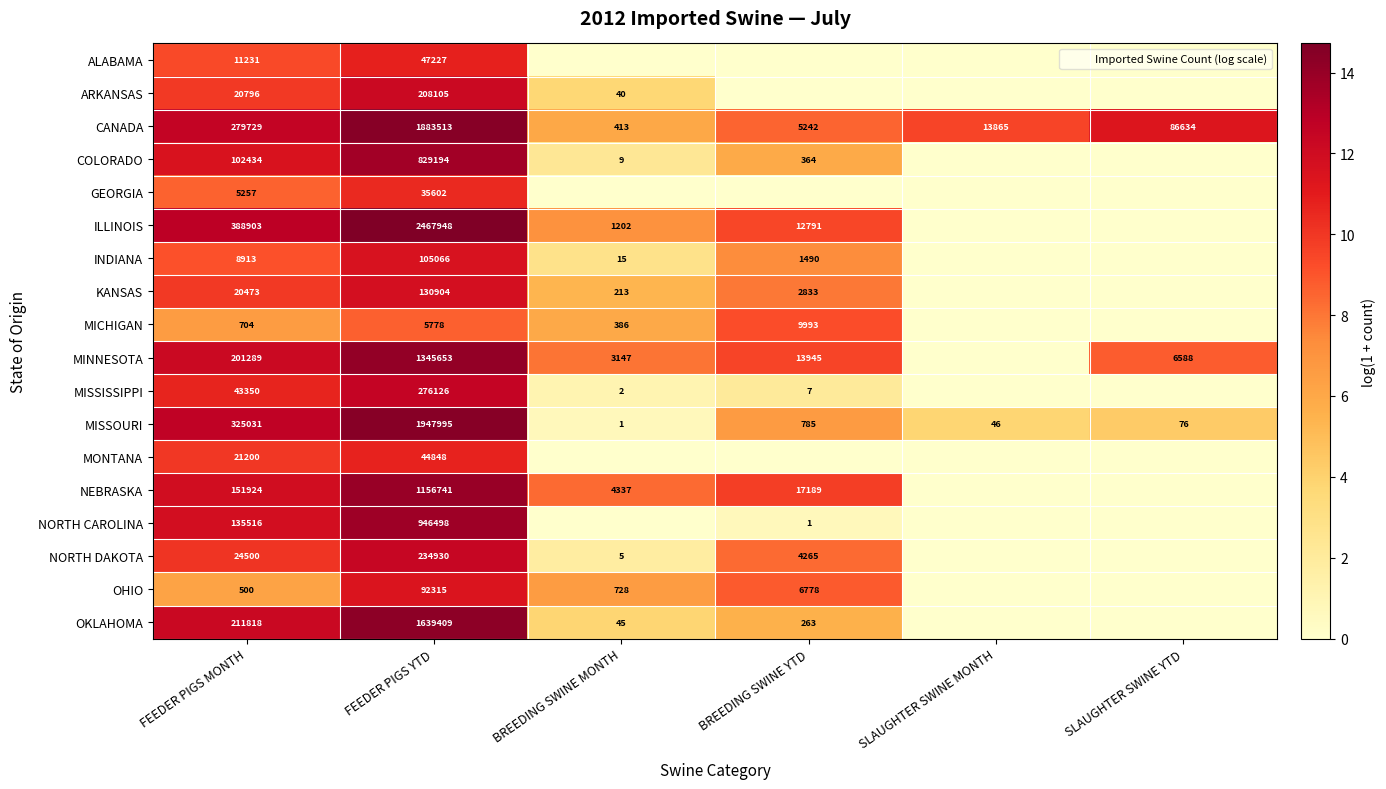

At which category is the sum across all series the highest?

FEEDER PIGS YTD